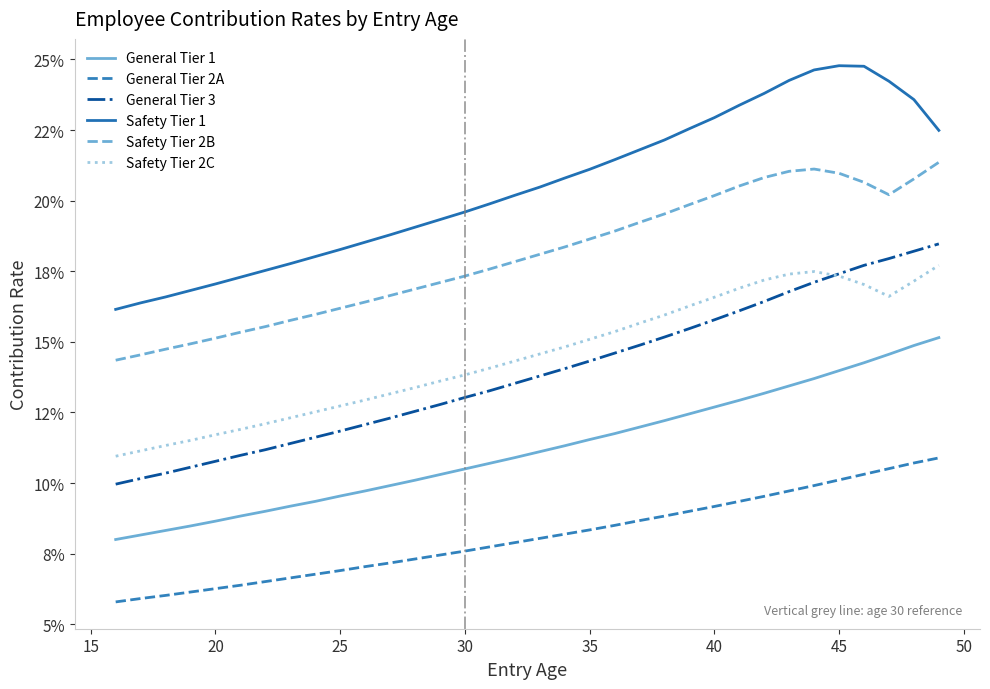

What are all the series names shown in the legend?

General Tier 1, General Tier 2A, General Tier 3, Safety Tier 1, Safety Tier 2B, Safety Tier 2C